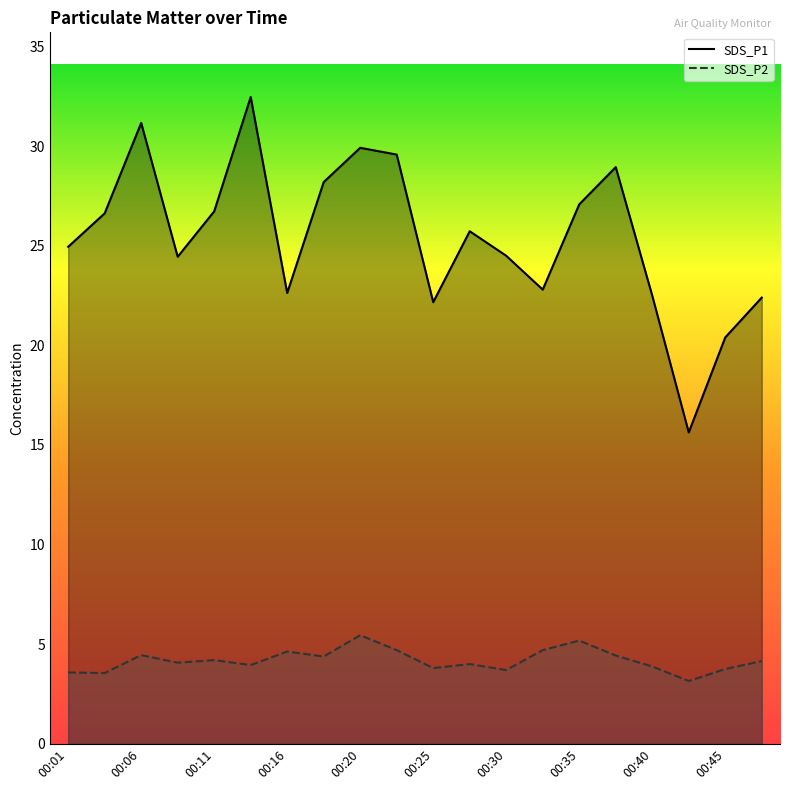

What is the sum of all SDS_P2 values?

83.7